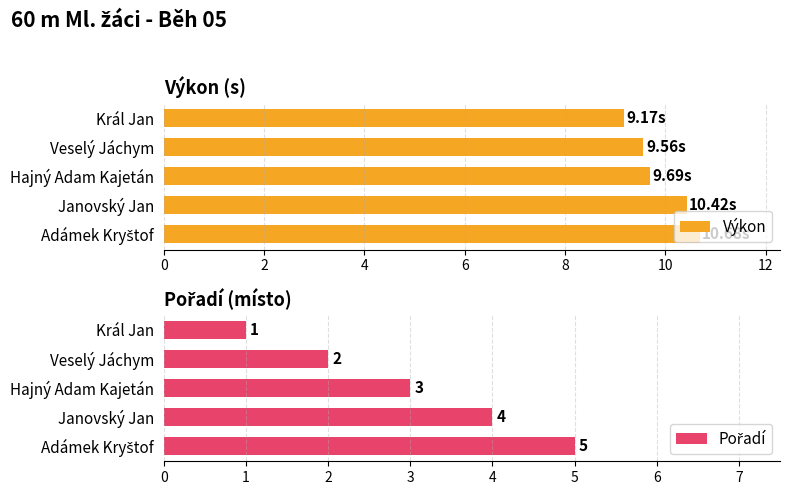

What value does the Výkon series have at Hajný Adam Kajetán?

9.7